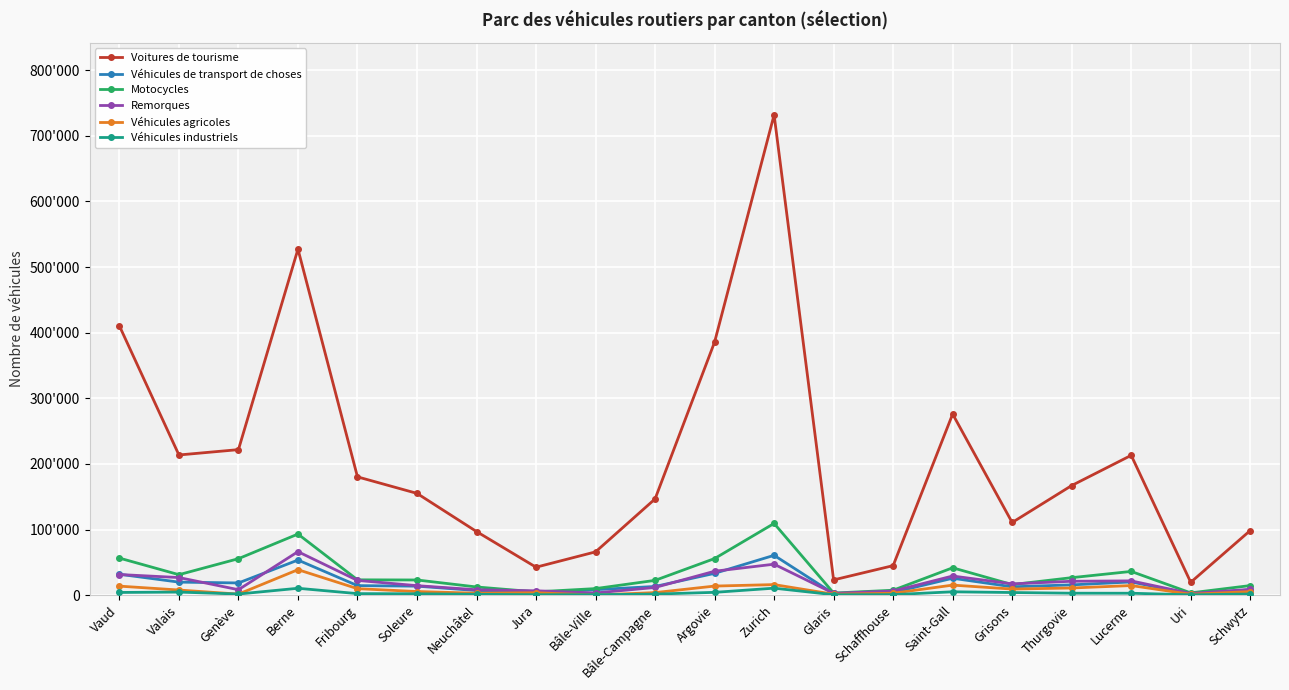

What position from the right is Argovie?

10